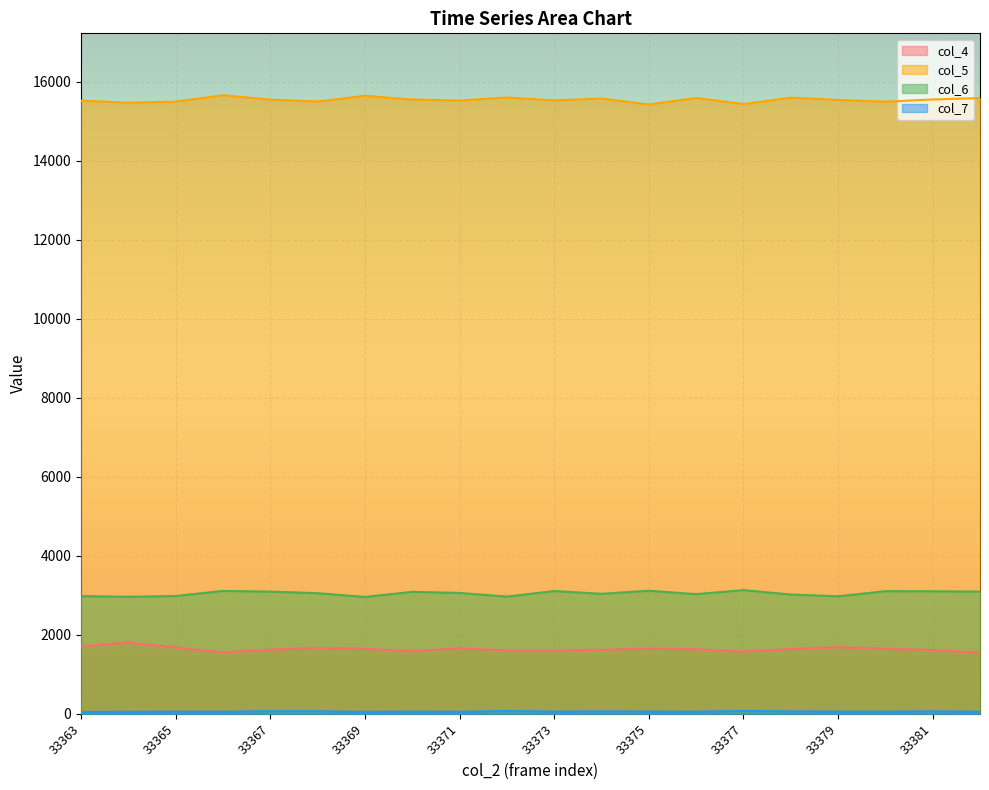

Which series has the largest total across all categories?

col_5